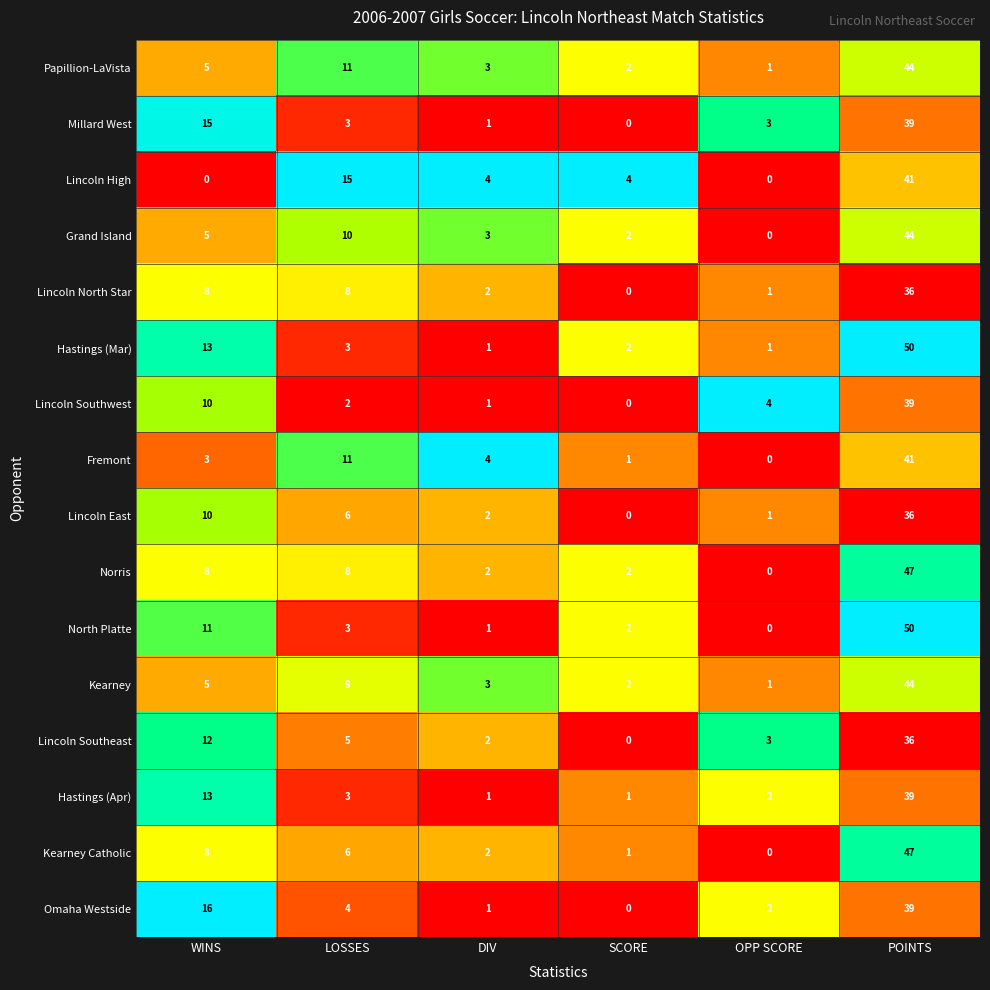

Where is North Platte nearest to the value 25?

WINS